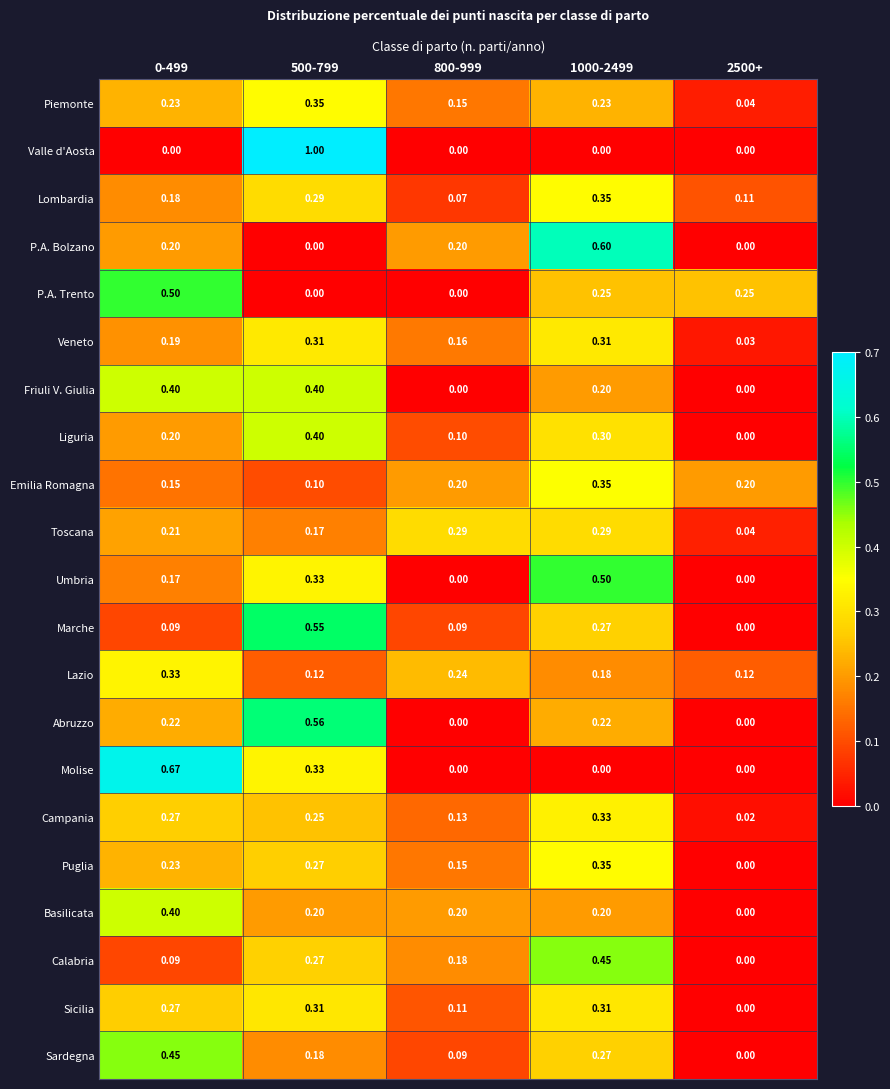

Which series has the largest range (max minus min)?

Valle d'Aosta